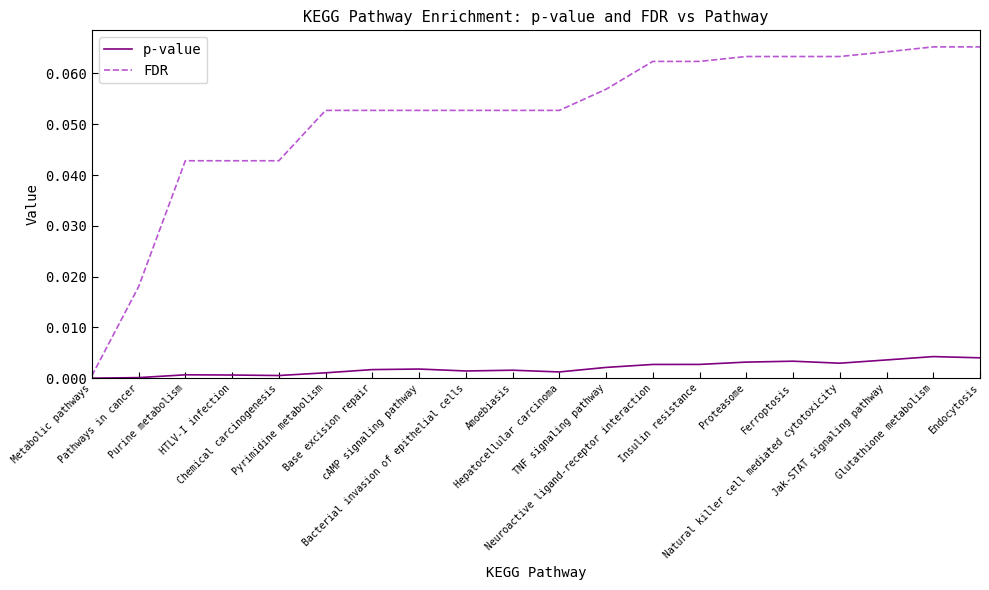

Which series has the widest spread of values?

FDR